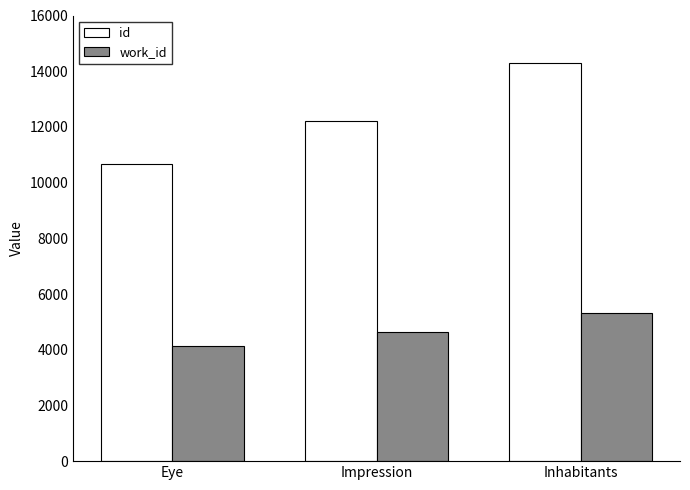

How many data points does each series have?

3